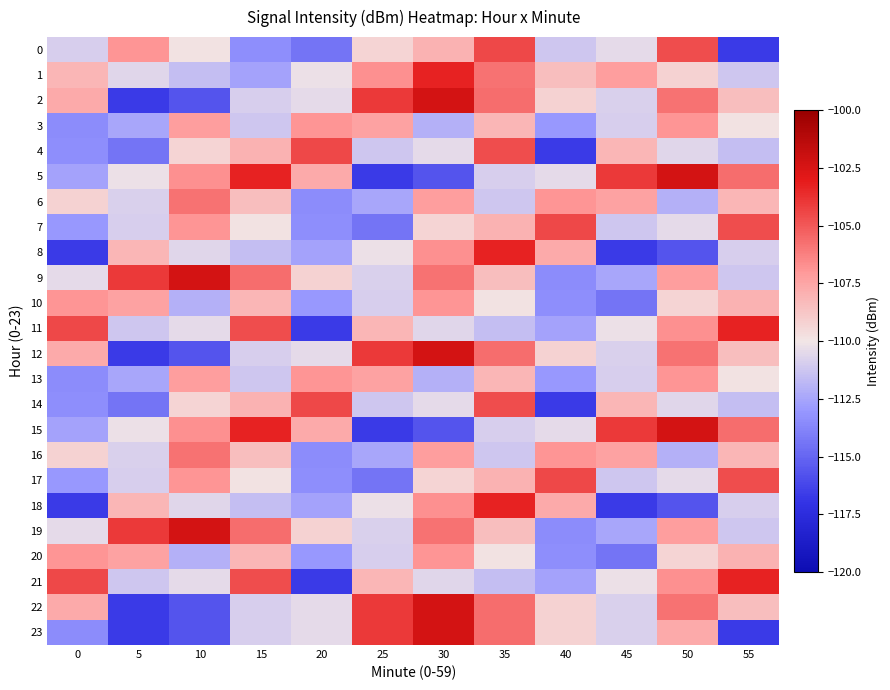

Reading left to right, transcribe all the data shown in this chart.

0: 0=-110.9	5=-106.9	10=-109.9	15=-113.4	20=-114.4	25=-109.3	30=-108.0	35=-104.5	40=-111.2	45=-110.5	50=-104.6	55=-116.7
1: 0=-108.2	5=-110.6	10=-111.5	15=-112.6	20=-110.2	25=-106.8	30=-103.4	35=-105.8	40=-108.5	45=-107.2	50=-109.3	55=-111.2
2: 0=-107.7	5=-116.7	10=-115.6	15=-110.9	20=-110.5	25=-104.0	30=-102.3	35=-105.7	40=-109.3	45=-110.8	50=-105.8	55=-108.5
3: 0=-113.5	5=-112.4	10=-107.2	15=-111.2	20=-106.9	25=-107.4	30=-112.1	35=-108.2	40=-113.0	45=-110.9	50=-106.9	55=-109.9
4: 0=-113.4	5=-114.4	10=-109.3	15=-108.0	20=-104.5	25=-111.2	30=-110.5	35=-104.6	40=-116.7	45=-108.2	50=-110.6	55=-111.5
5: 0=-112.6	5=-110.2	10=-106.8	15=-103.4	20=-107.7	25=-116.7	30=-115.6	35=-110.9	40=-110.5	45=-104.0	50=-102.3	55=-105.7
6: 0=-109.3	5=-110.8	10=-105.8	15=-108.5	20=-113.5	25=-112.4	30=-107.2	35=-111.2	40=-106.9	45=-107.4	50=-112.1	55=-108.2
7: 0=-113.0	5=-110.9	10=-106.9	15=-109.9	20=-113.4	25=-114.4	30=-109.3	35=-108.0	40=-104.5	45=-111.2	50=-110.5	55=-104.6
8: 0=-116.7	5=-108.2	10=-110.6	15=-111.5	20=-112.6	25=-110.2	30=-106.8	35=-103.4	40=-107.7	45=-116.7	50=-115.6	55=-110.9
9: 0=-110.5	5=-104.0	10=-102.3	15=-105.7	20=-109.3	25=-110.8	30=-105.8	35=-108.5	40=-113.5	45=-112.4	50=-107.2	55=-111.2
10: 0=-106.9	5=-107.4	10=-112.1	15=-108.2	20=-113.0	25=-110.9	30=-106.9	35=-109.9	40=-113.4	45=-114.4	50=-109.3	55=-108.0
11: 0=-104.5	5=-111.2	10=-110.5	15=-104.6	20=-116.7	25=-108.2	30=-110.6	35=-111.5	40=-112.6	45=-110.2	50=-106.8	55=-103.4
12: 0=-107.7	5=-116.7	10=-115.6	15=-110.9	20=-110.5	25=-104.0	30=-102.3	35=-105.7	40=-109.3	45=-110.8	50=-105.8	55=-108.5
13: 0=-113.5	5=-112.4	10=-107.2	15=-111.2	20=-106.9	25=-107.4	30=-112.1	35=-108.2	40=-113.0	45=-110.9	50=-106.9	55=-109.9
14: 0=-113.4	5=-114.4	10=-109.3	15=-108.0	20=-104.5	25=-111.2	30=-110.5	35=-104.6	40=-116.7	45=-108.2	50=-110.6	55=-111.5
15: 0=-112.6	5=-110.2	10=-106.8	15=-103.4	20=-107.7	25=-116.7	30=-115.6	35=-110.9	40=-110.5	45=-104.0	50=-102.3	55=-105.7
16: 0=-109.3	5=-110.8	10=-105.8	15=-108.5	20=-113.5	25=-112.4	30=-107.2	35=-111.2	40=-106.9	45=-107.4	50=-112.1	55=-108.2
17: 0=-113.0	5=-110.9	10=-106.9	15=-109.9	20=-113.4	25=-114.4	30=-109.3	35=-108.0	40=-104.5	45=-111.2	50=-110.5	55=-104.6
18: 0=-116.7	5=-108.2	10=-110.6	15=-111.5	20=-112.6	25=-110.2	30=-106.8	35=-103.4	40=-107.7	45=-116.7	50=-115.6	55=-110.9
19: 0=-110.5	5=-104.0	10=-102.3	15=-105.7	20=-109.3	25=-110.8	30=-105.8	35=-108.5	40=-113.5	45=-112.4	50=-107.2	55=-111.2
20: 0=-106.9	5=-107.4	10=-112.1	15=-108.2	20=-113.0	25=-110.9	30=-106.9	35=-109.9	40=-113.4	45=-114.4	50=-109.3	55=-108.0
21: 0=-104.5	5=-111.2	10=-110.5	15=-104.6	20=-116.7	25=-108.2	30=-110.6	35=-111.5	40=-112.6	45=-110.2	50=-106.8	55=-103.4
22: 0=-107.7	5=-116.7	10=-115.6	15=-110.9	20=-110.5	25=-104.0	30=-102.3	35=-105.7	40=-109.3	45=-110.8	50=-105.8	55=-108.5
23: 0=-113.5	5=-116.7	10=-115.6	15=-110.9	20=-110.5	25=-104.0	30=-102.3	35=-105.7	40=-109.3	45=-110.8	50=-107.7	55=-116.7